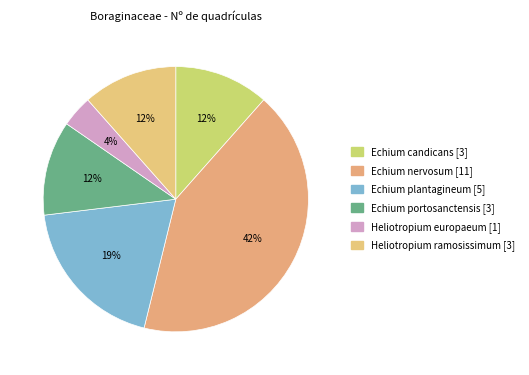

To the nearest percent, what is the difference between the Echium nervosum [11] and Heliotropium europaeum [1] slice percentages?

38%